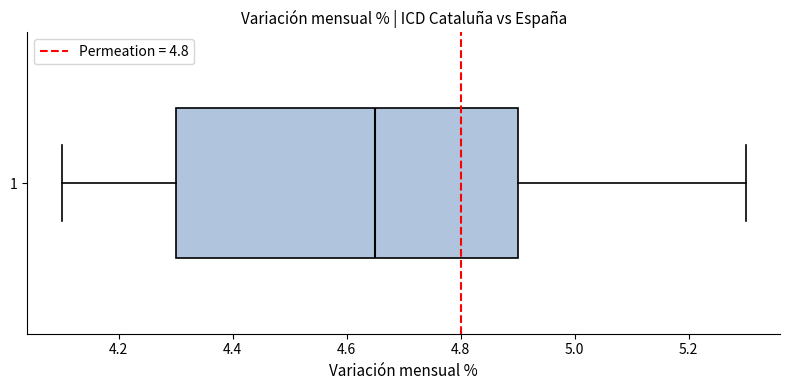

Transcribe this box plot: give where the median line is, the range the box spans, and where the two whiskers end, as read against the x-axis. The values are not printed on the chart, so give them approximately, as read against the axis.

median 4.66, box 4.30 to 4.90, whiskers 4.10 to 5.30